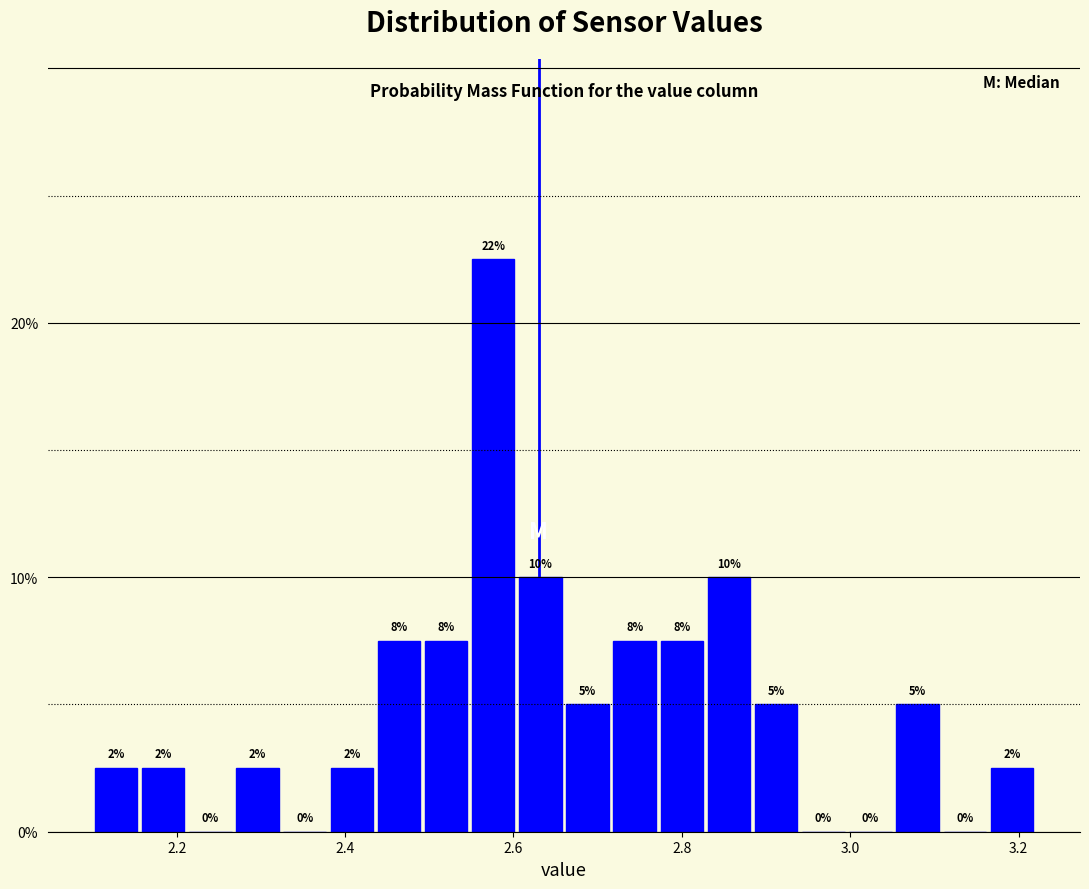

Read against the x-axis, roughly where is the centre of the tallest bar?

2.58